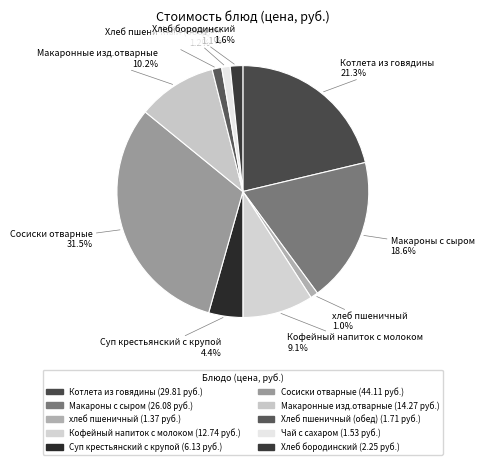

Is there a majority slice in this chart?

No